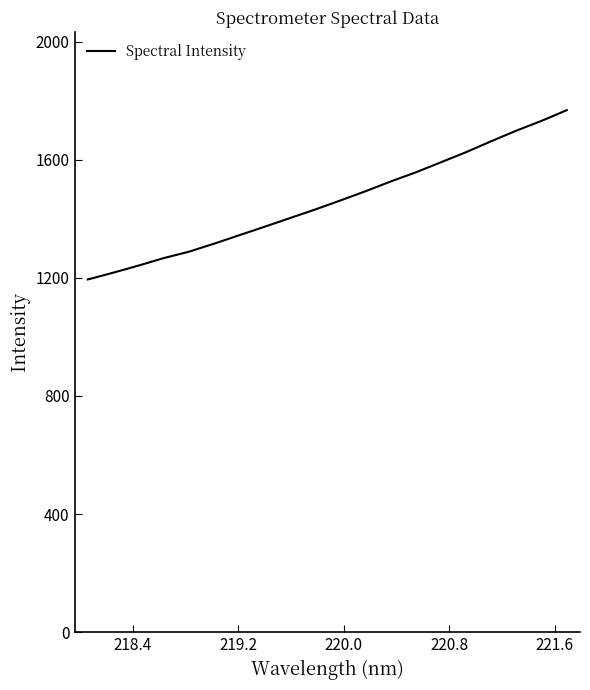

What is the smallest value displayed?

1194.5